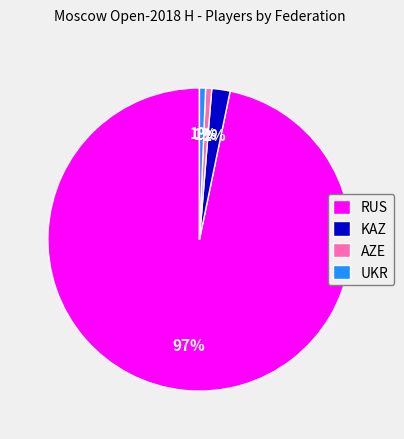

Is the sum of RUS and AZE greater than half?

Yes